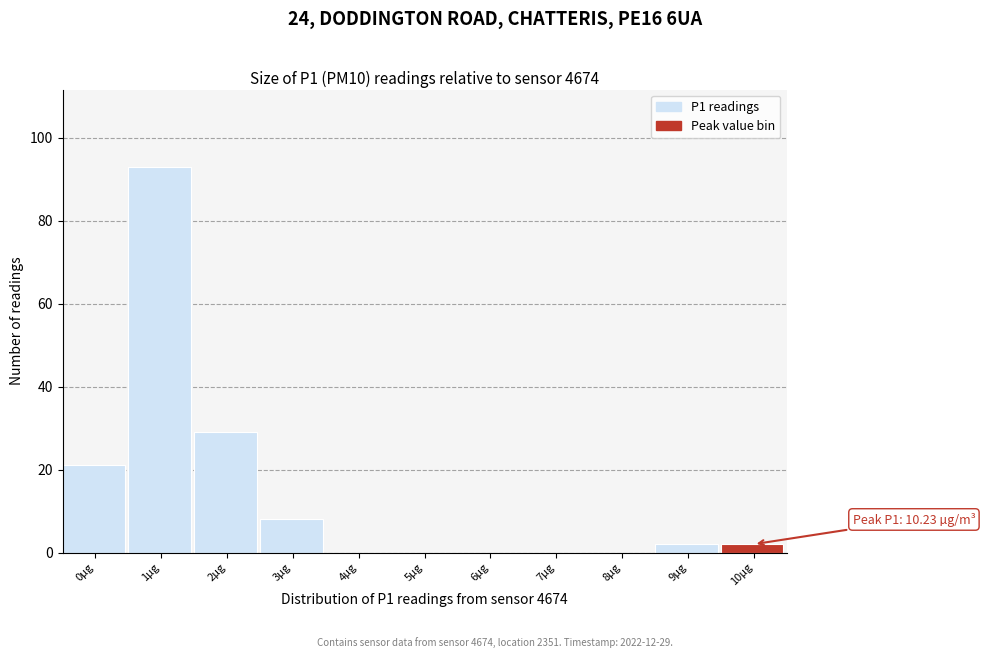

Reading right to left, extract all data points from this chart.

10µg=2	9µg=2	8µg=0	7µg=0	6µg=0	5µg=0	4µg=0	3µg=8	2µg=29	1µg=93	0µg=21